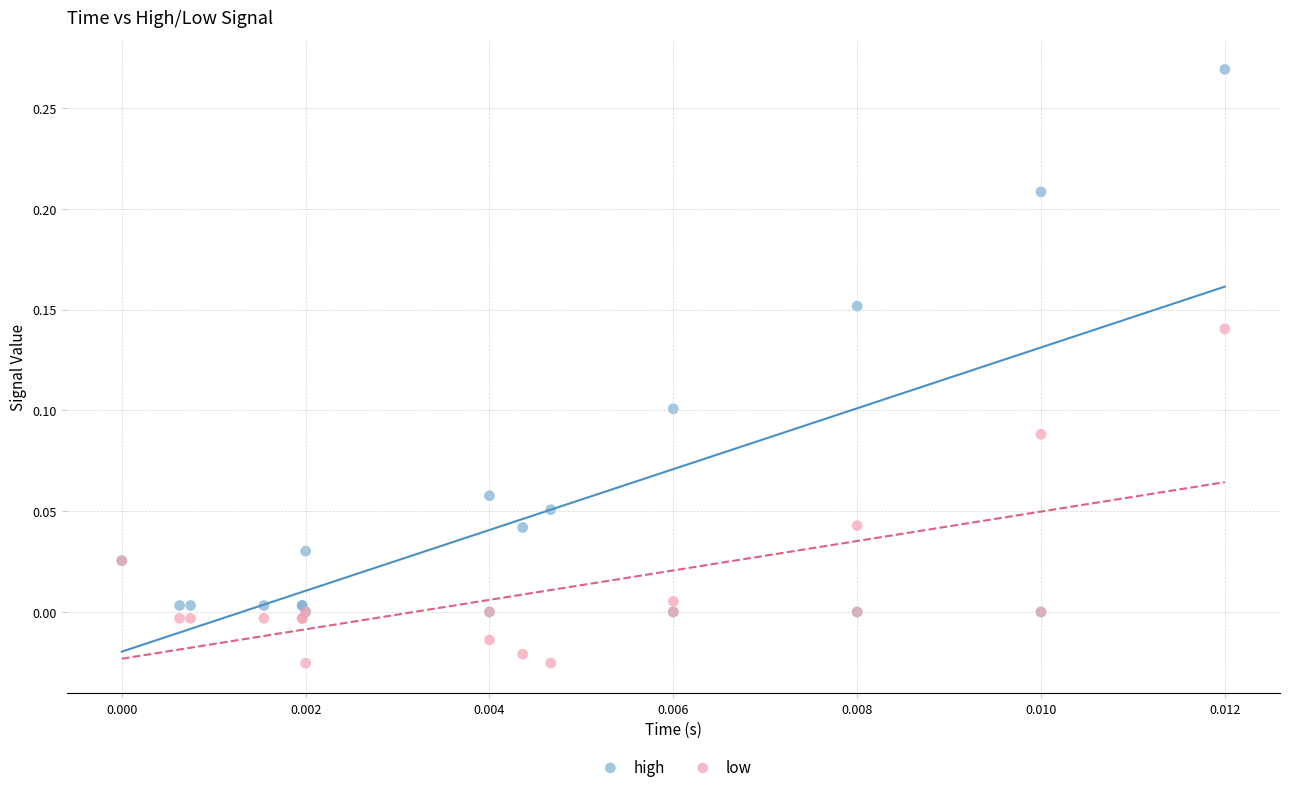

What are all the series names shown in the legend?

high, low